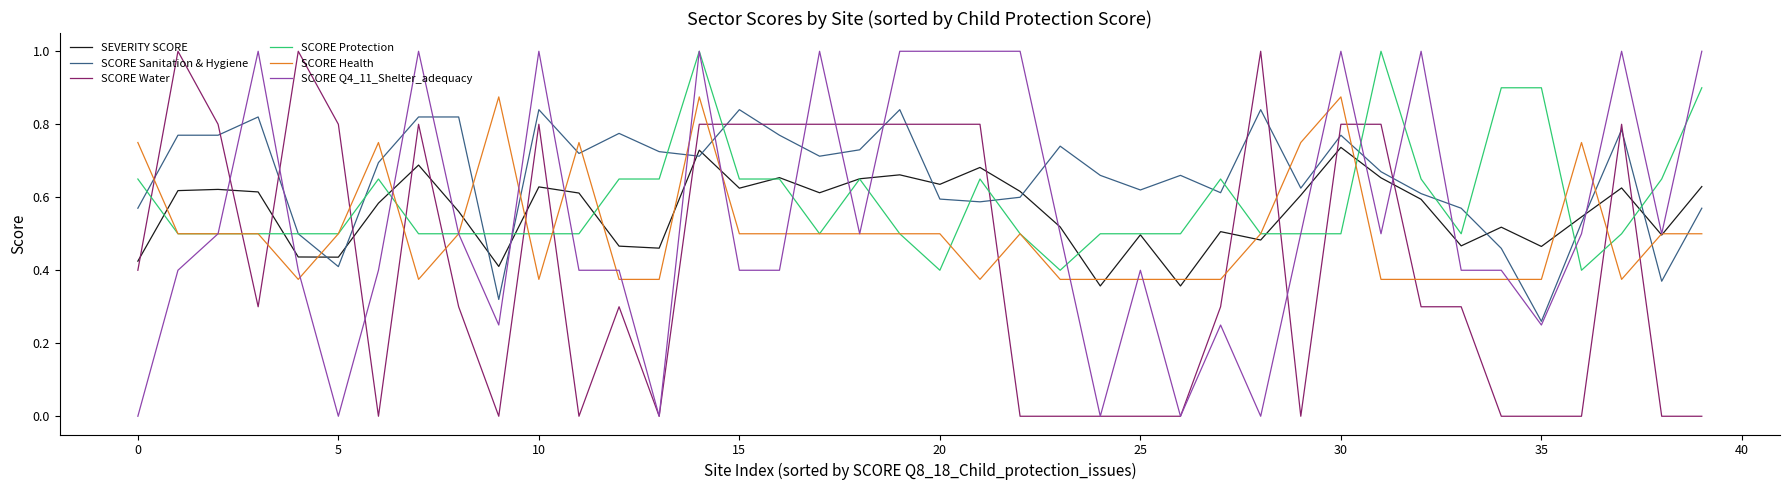

Does the chart have visible grid lines?

No